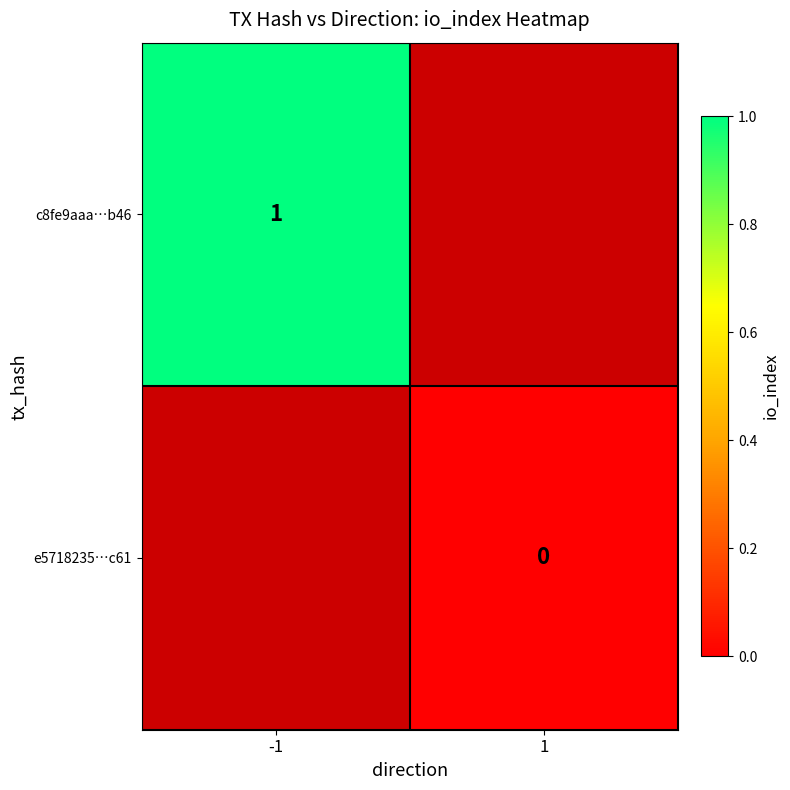

Is the value of c8fe9aaa…b46 at -1 greater than the value of e5718235…c61 at -1?

No